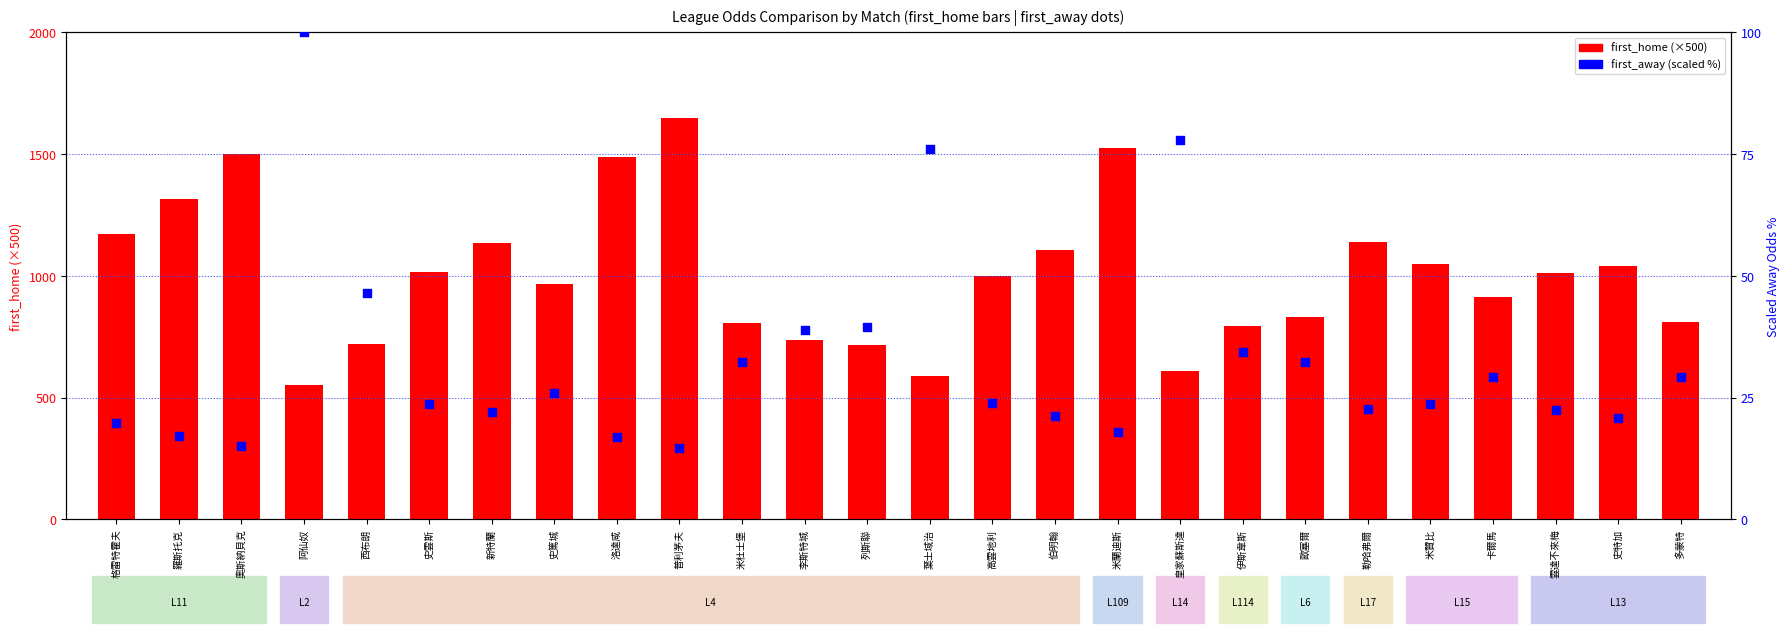

At which category is the sum across all series the highest?

普利茅夫